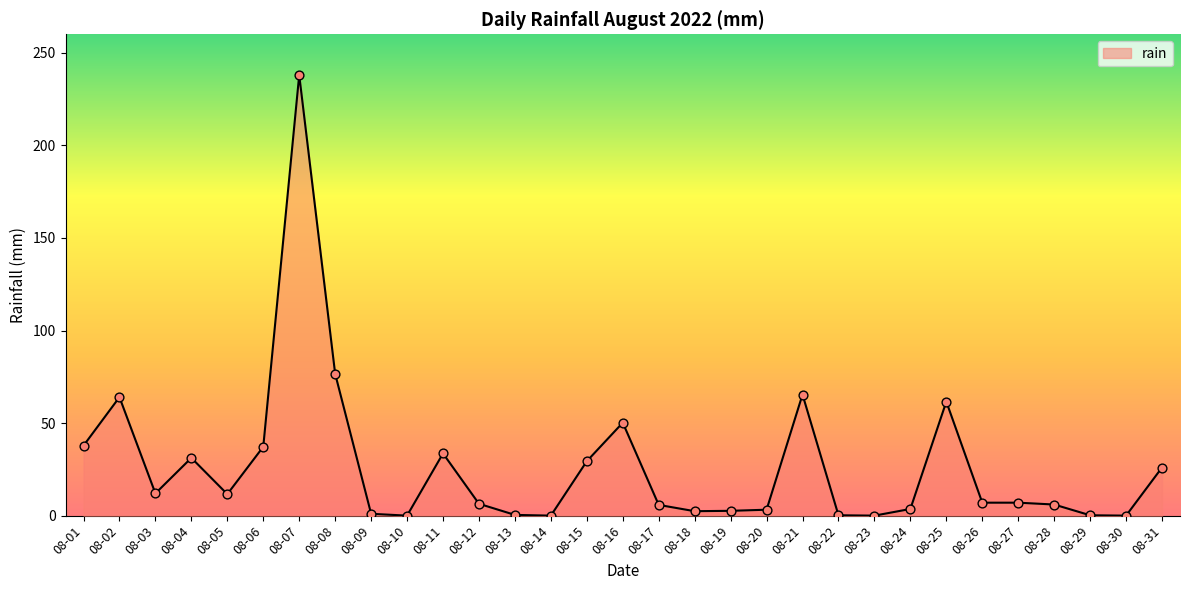

Which has a higher value, 08-03 or 08-02?

08-02